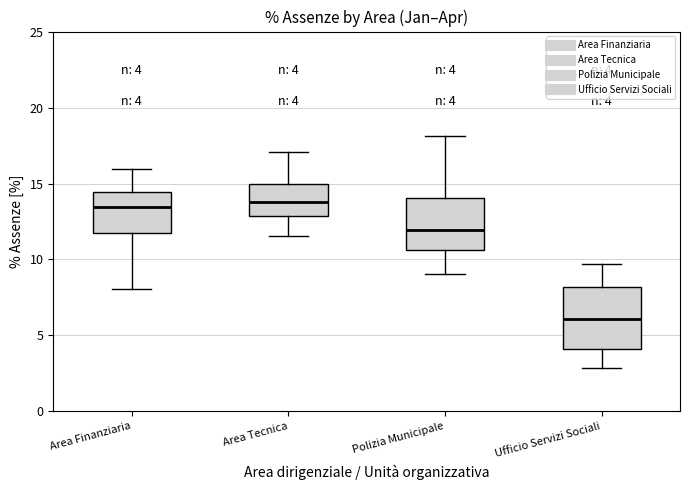

Comparing the boxes themselves (not the whiskers), which one is the tallest?

Ufficio Servizi Sociali